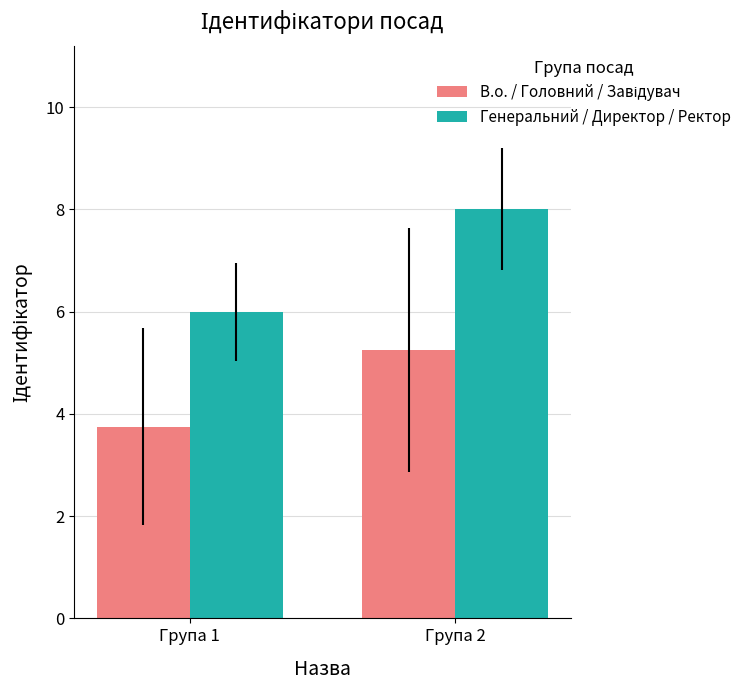

Read the Генеральний / Директор / Ректор value at Група 2.

8.0